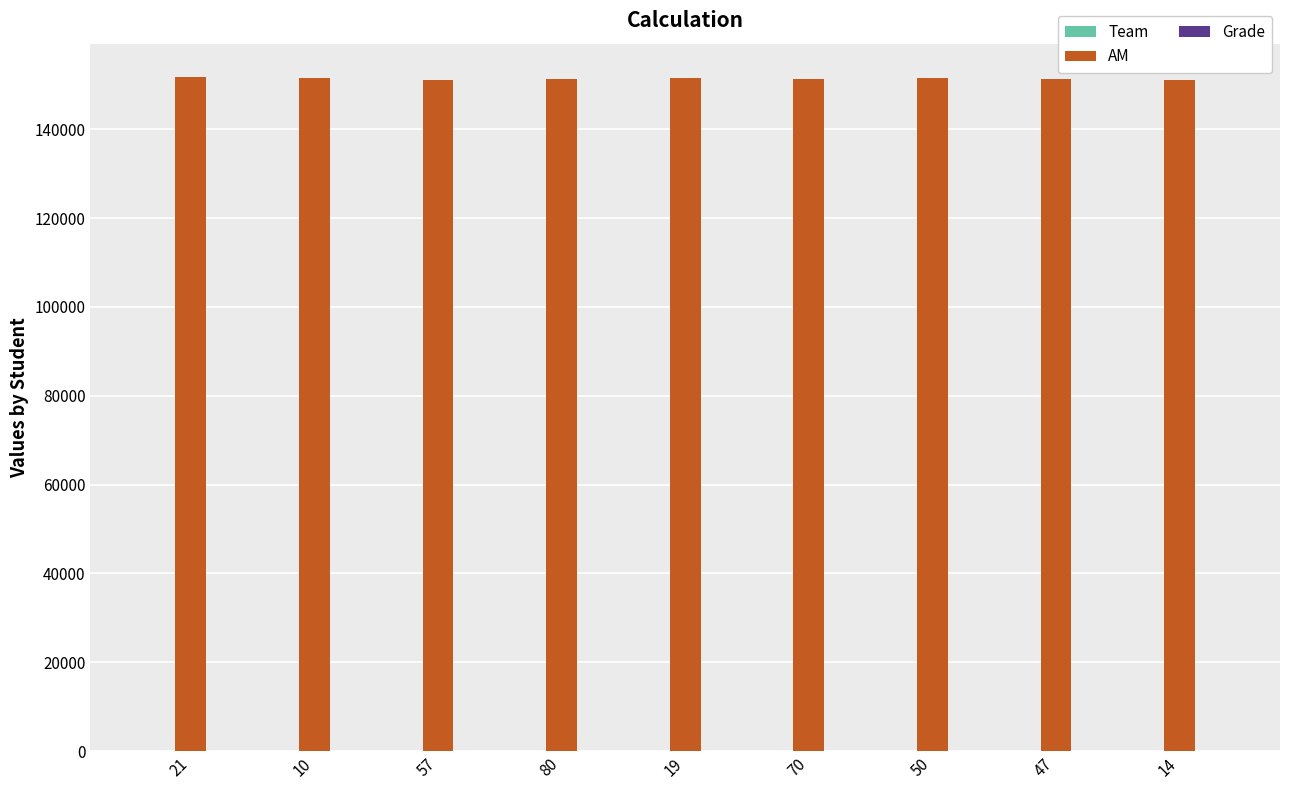

Count the number of data series in this chart.

3